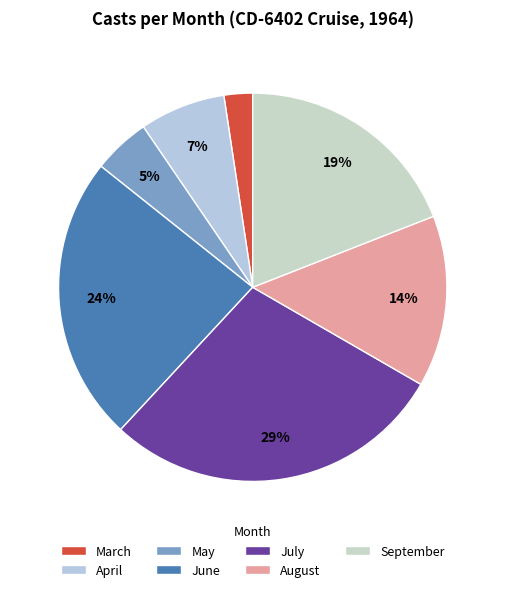

Which category has the smallest portion of the pie?

March